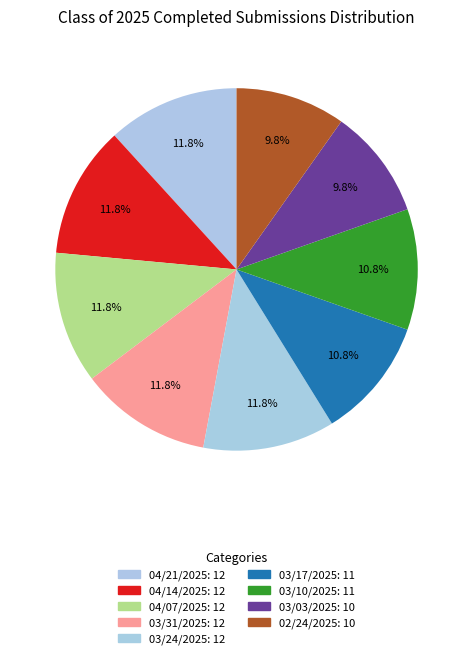

The 04/21/2025 slice represents 12% of the pie. True or false?

True